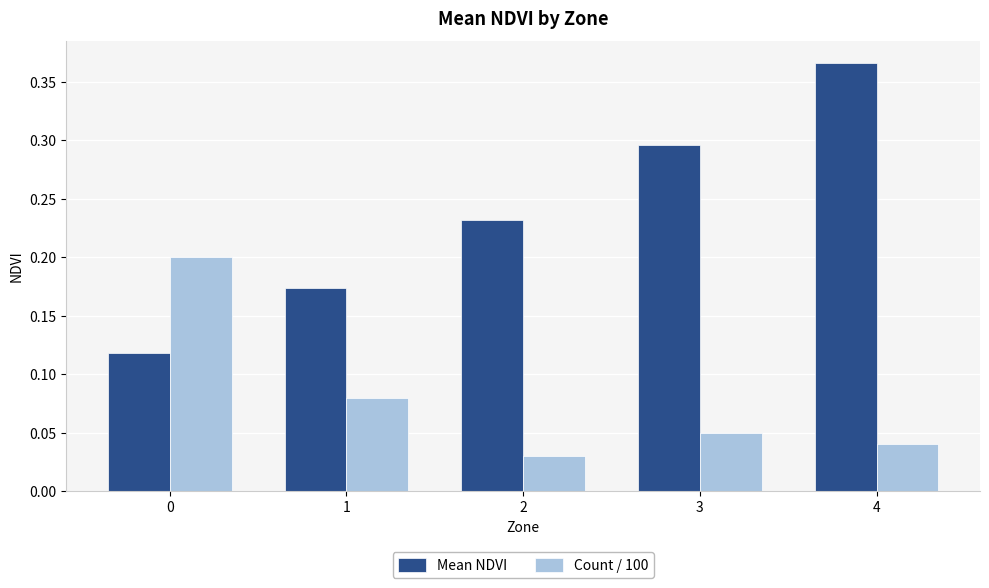

Rank the series at 1 from highest to lowest value.

Mean NDVI, Count / 100